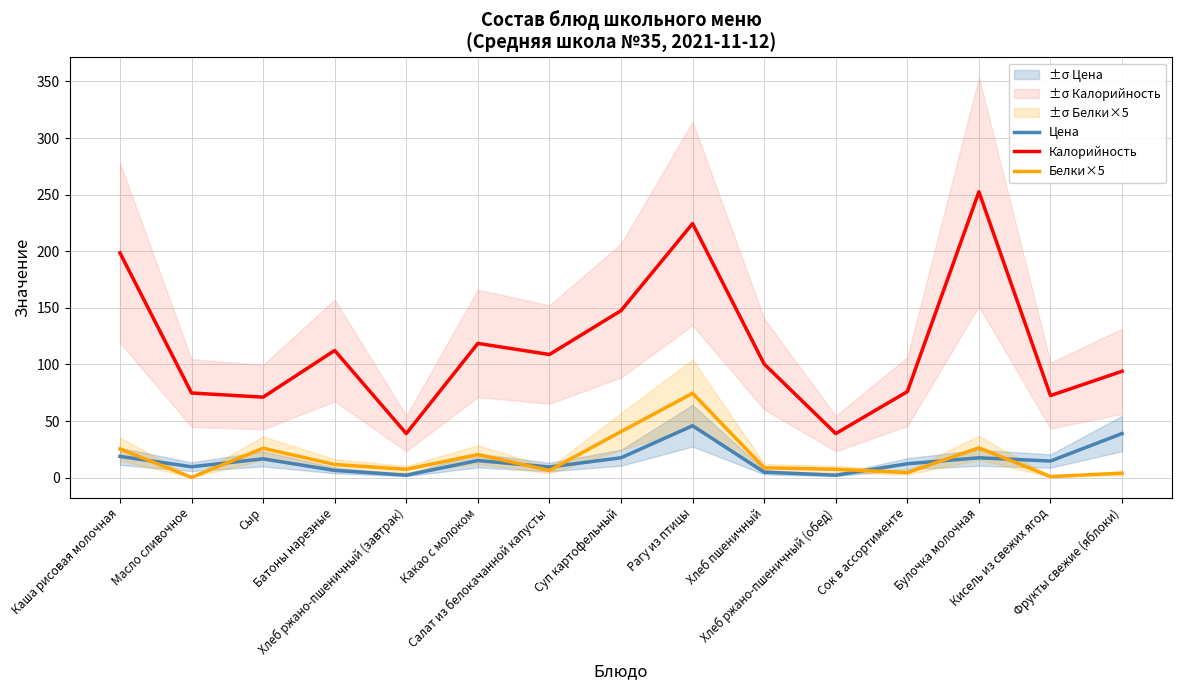

What is the label of the 3rd point from the right?

Булочка молочная